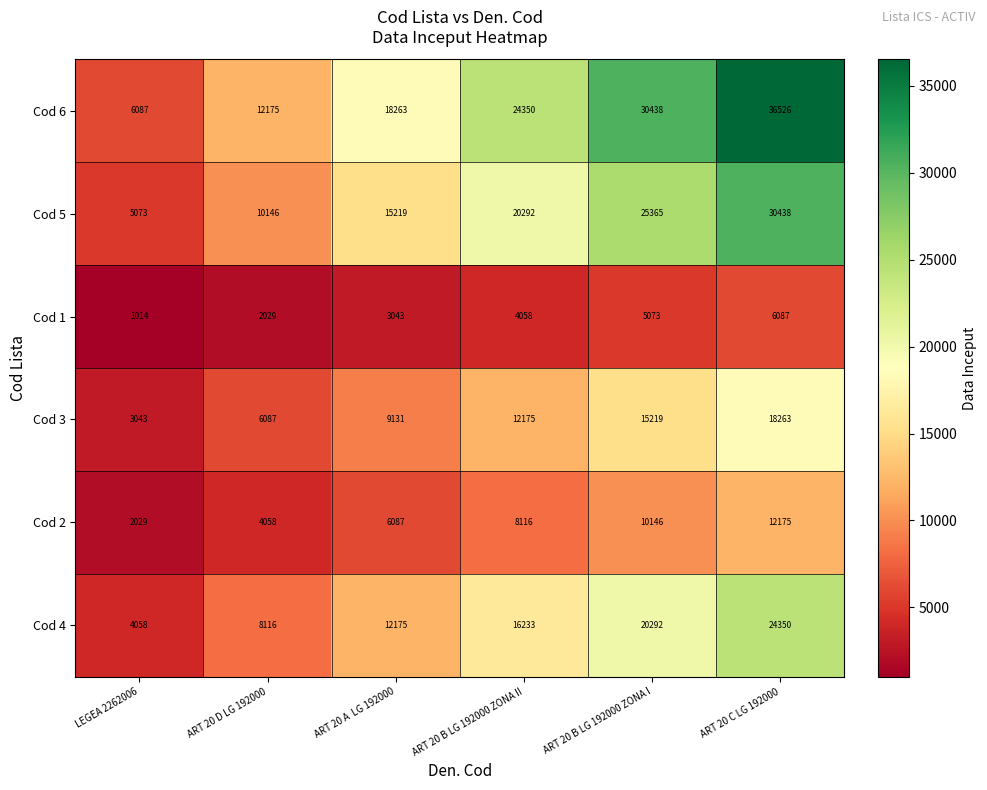

What is the difference between the highest and lowest values at ART 20 B LG 192000 ZONA II?

20292